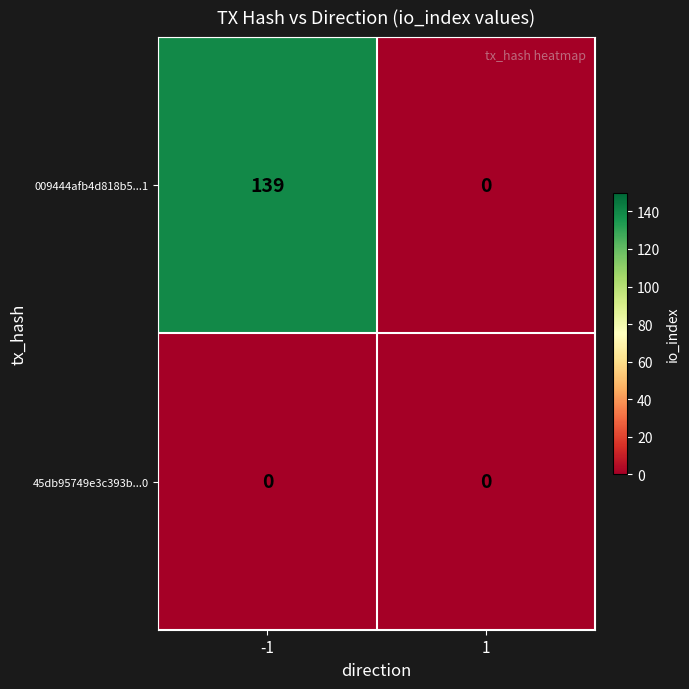

Reading right to left, list all the values displayed in this chart.

009444afb4d818b5...1: 1=0	-1=139
45db95749e3c393b...0: 1=0	-1=0